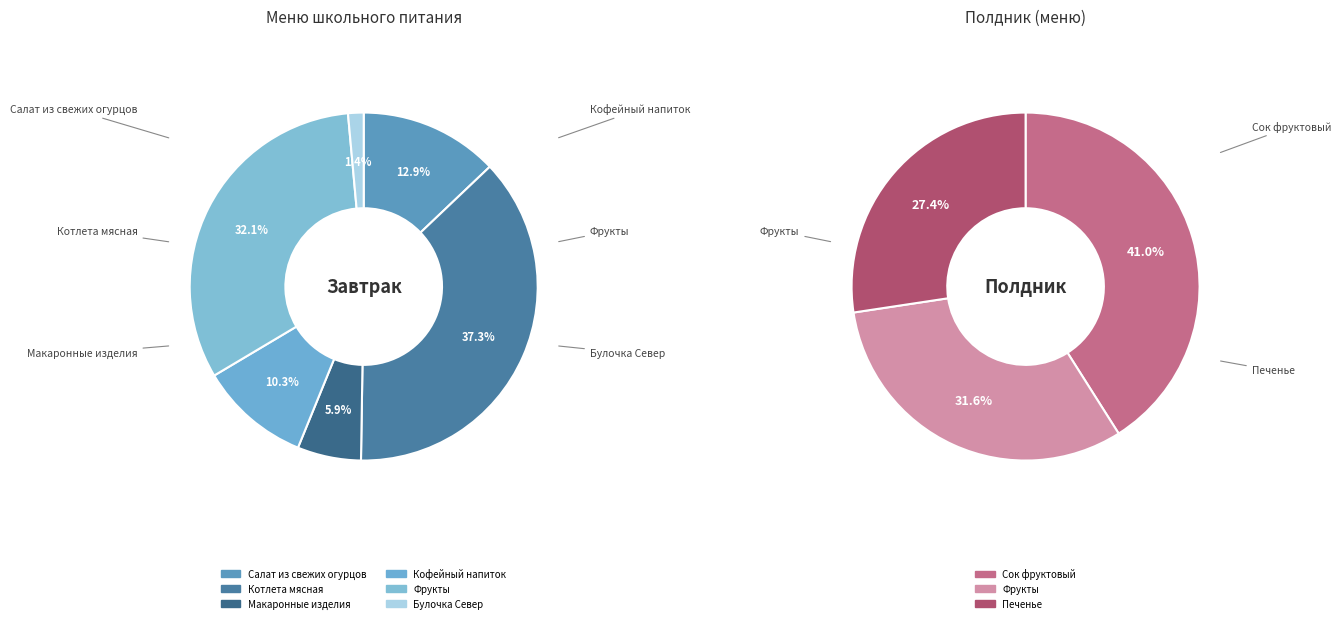

True or false: Котлета мясная accounts for 24% of the total.

False